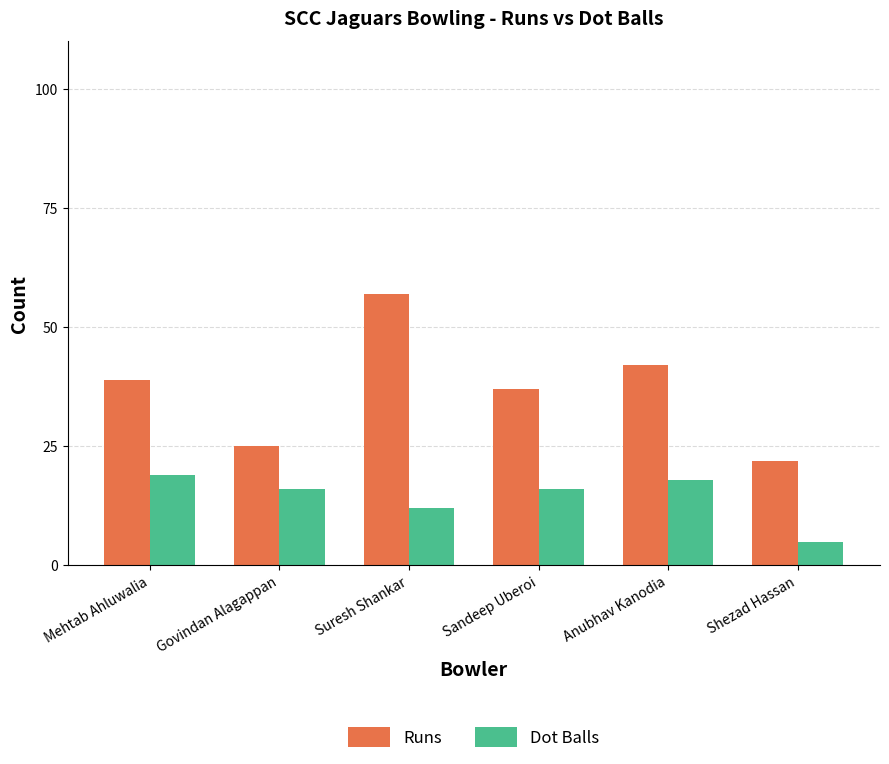

True or false: Runs has a value of 37 at Sandeep Uberoi.

True